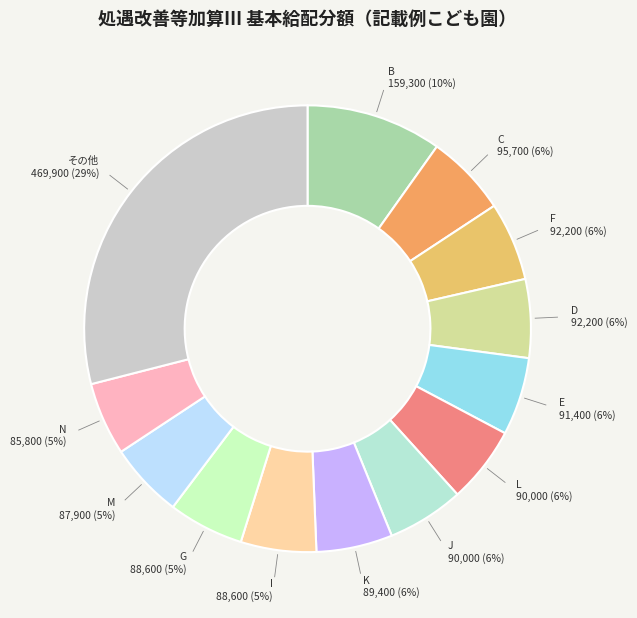

Which category has the biggest portion of the pie?

その他